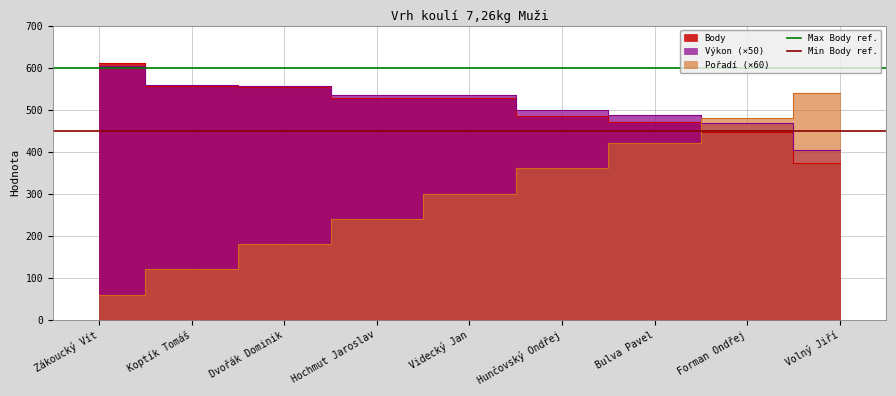

Which category has the highest value in the Min Body ref. series?

Zákoucký Vít